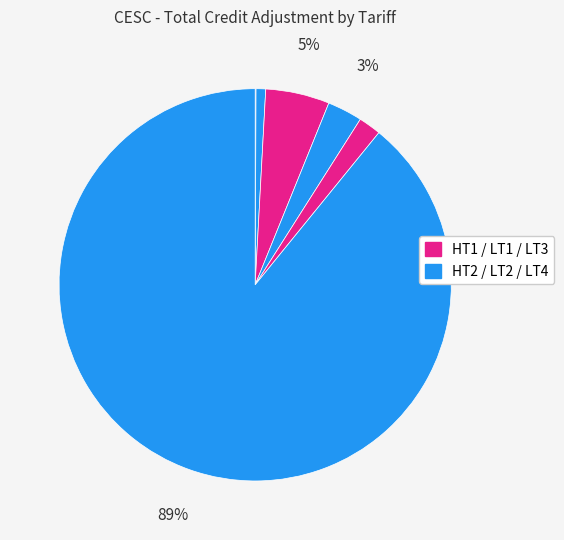

Which category accounts for the majority?

LT4